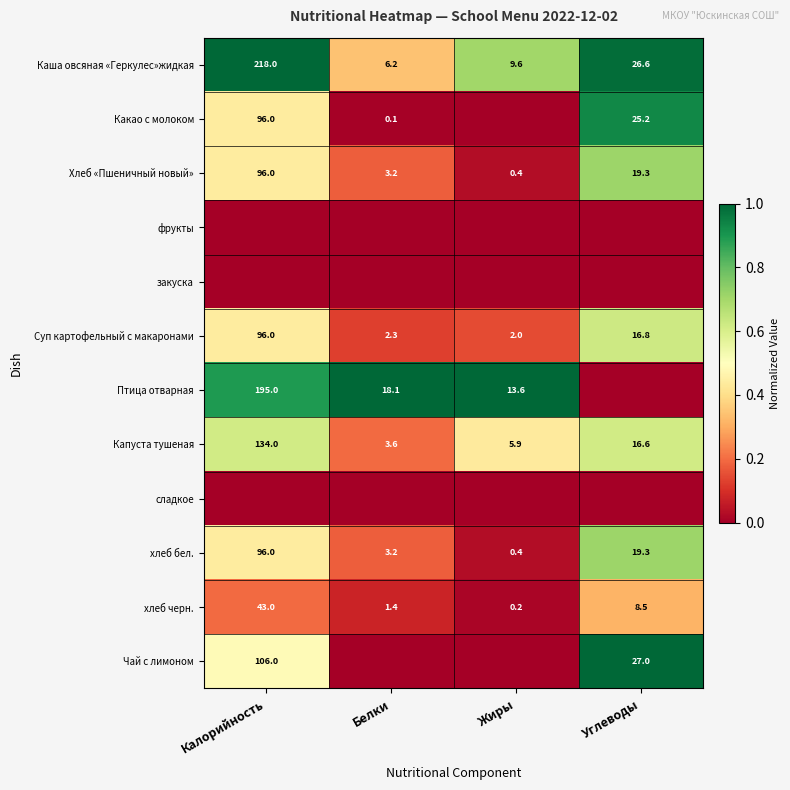

List the labels in order of Каша овсяная «Геркулес»жидкая value, largest first.

Калорийность, Углеводы, Жиры, Белки